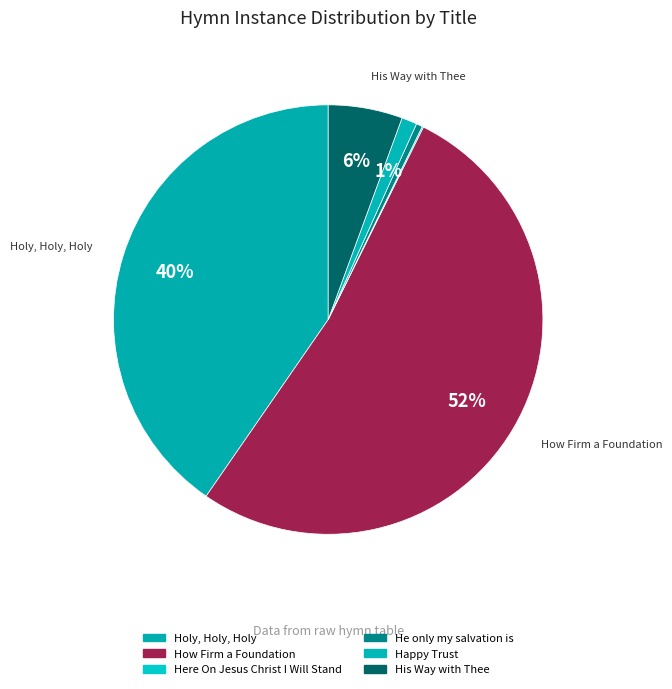

What is the largest slice in the pie chart?

How Firm a Foundation